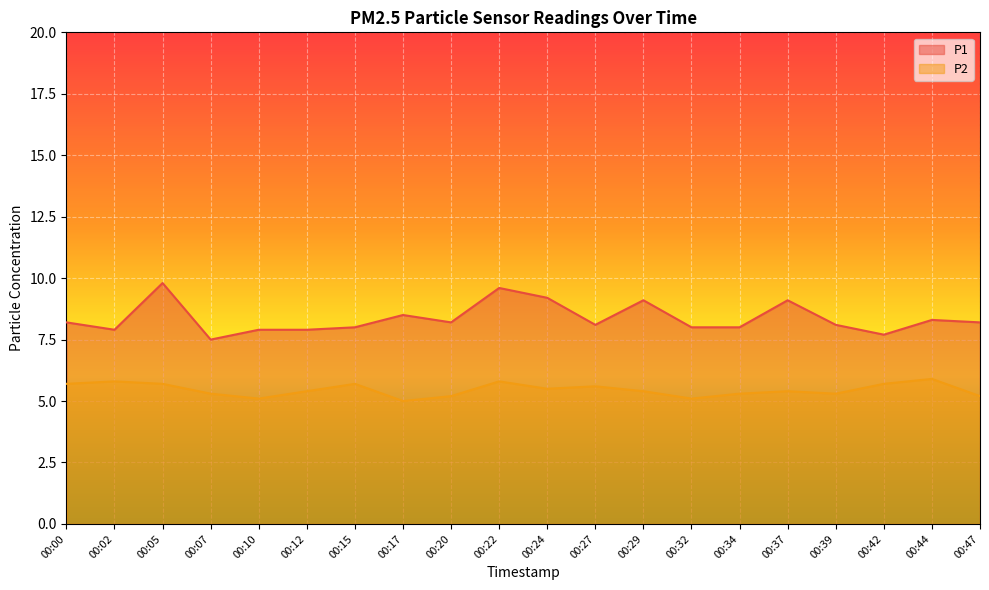

What is the value of the P2 point at the 10th from the left?

5.8